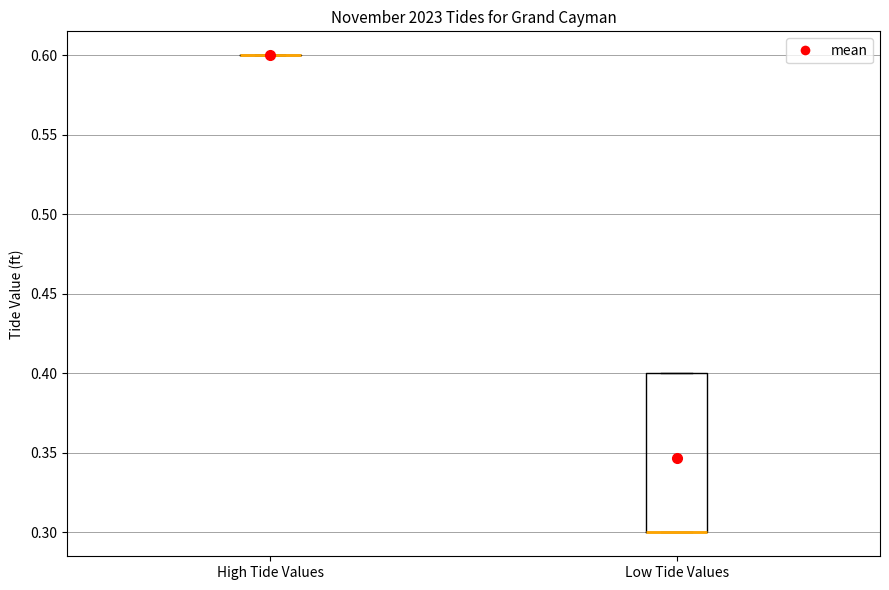

Which box is the tallest, from its lower edge to its upper edge?

Low Tide Values